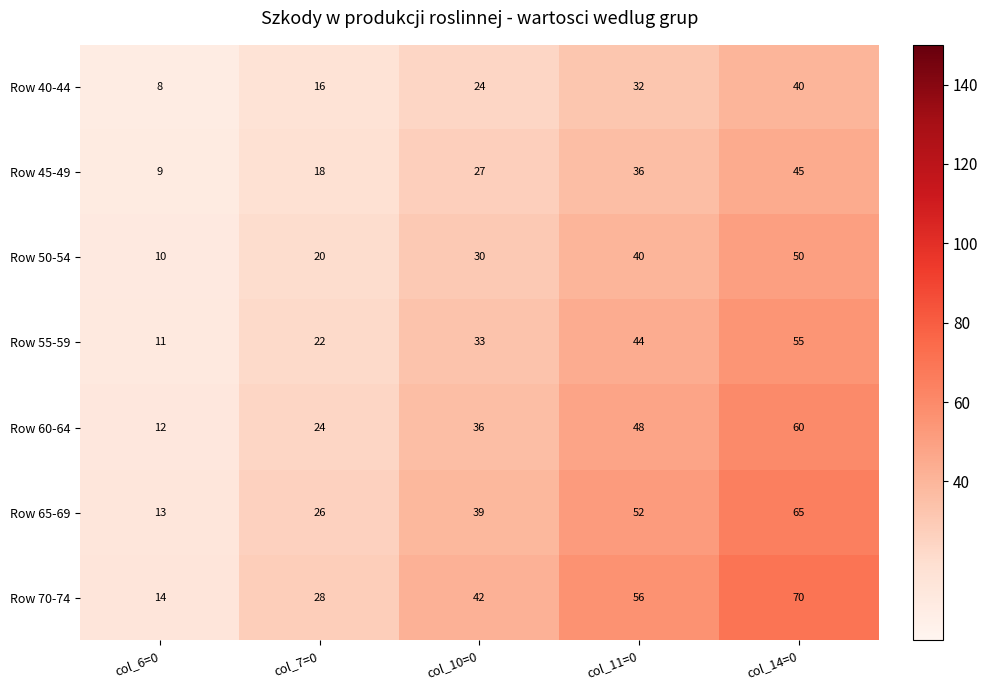

At how many categories does at least one series exceed 9?

5